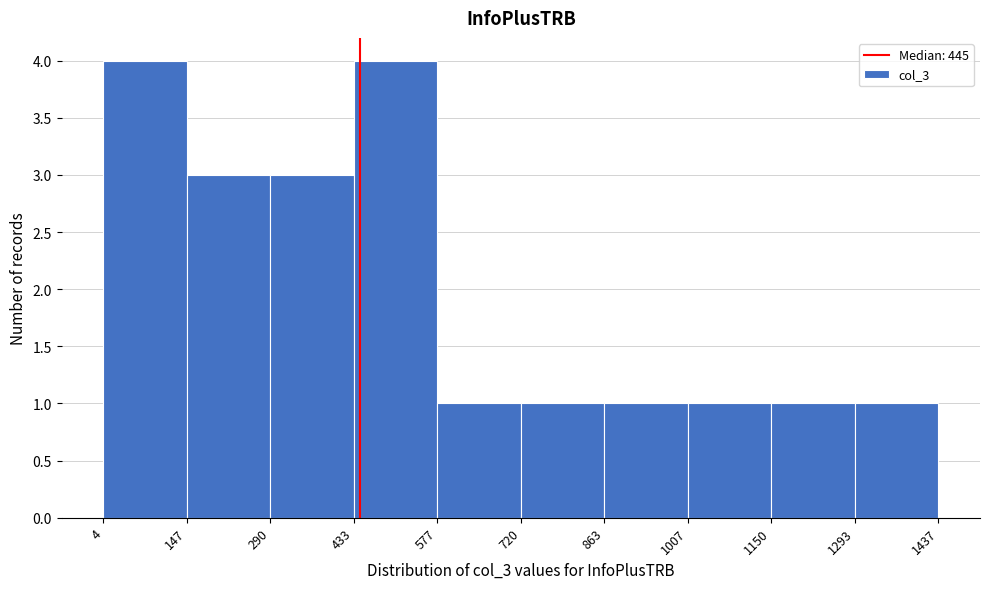

Reading left to right, transcribe this chart: for each bar, give the range it covers on the x-axis and its height. The values are not printed on the chart, so give them approximately, as read against the axis.

4 to 147: 4
147 to 290: 3
290 to 433: 3
433 to 577: 4
577 to 720: 1
720 to 863: 1
863 to 1007: 1
1007 to 1150: 1
1150 to 1293: 1
1293 to 1437: 1